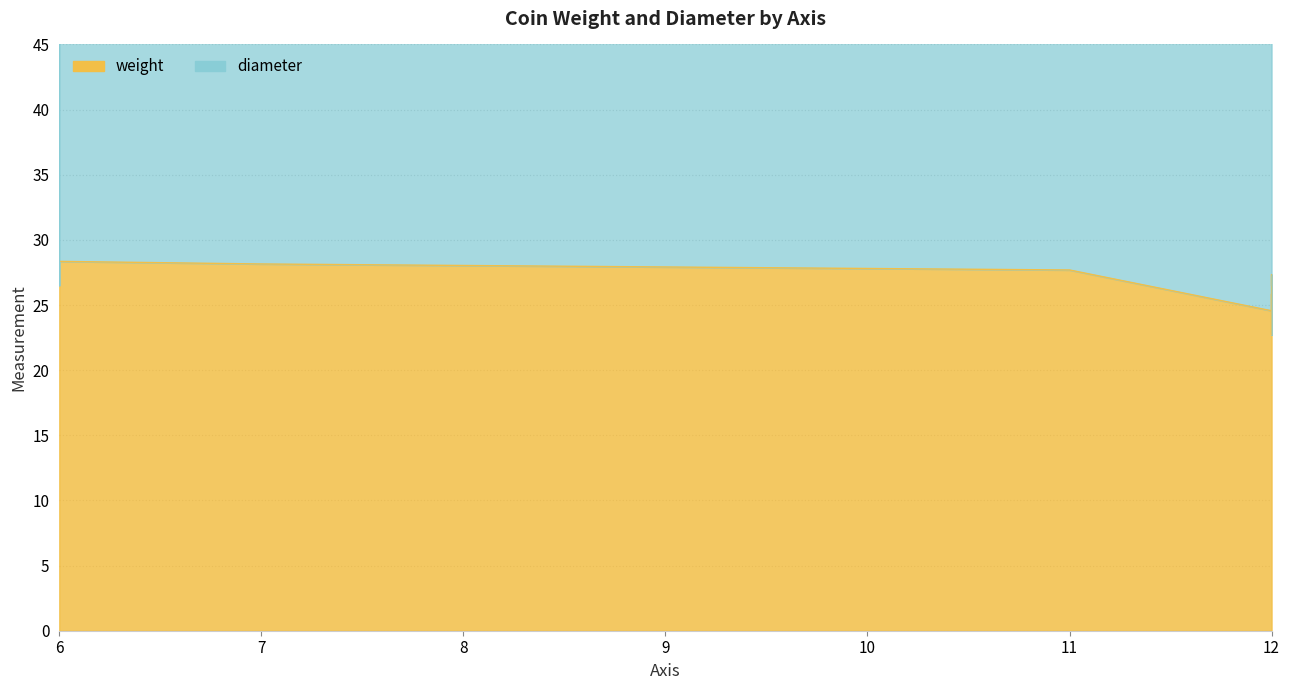

How many distinct data groups are displayed?

2